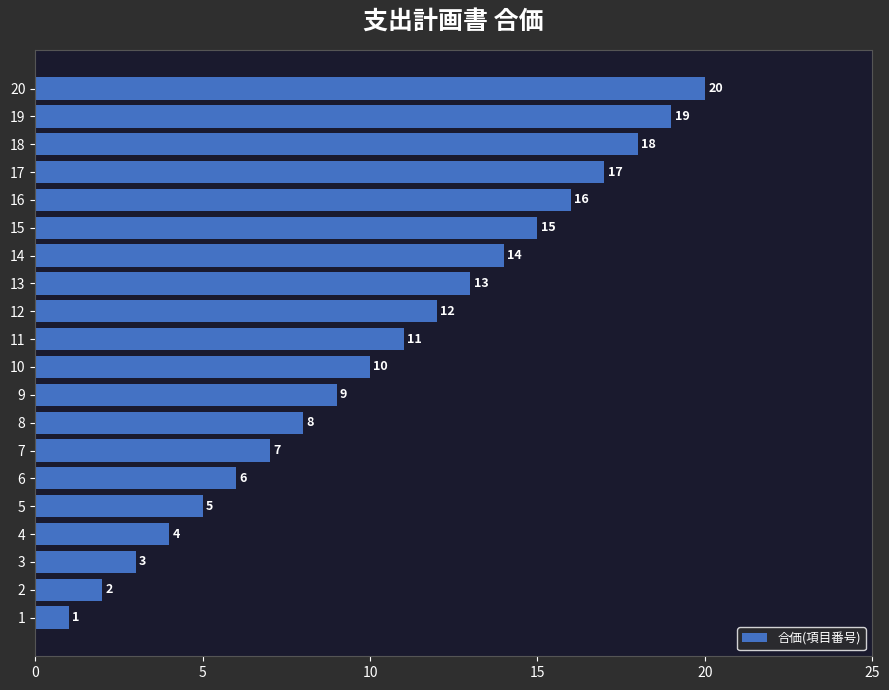

What is the sum of the values at 5 and 13?

18